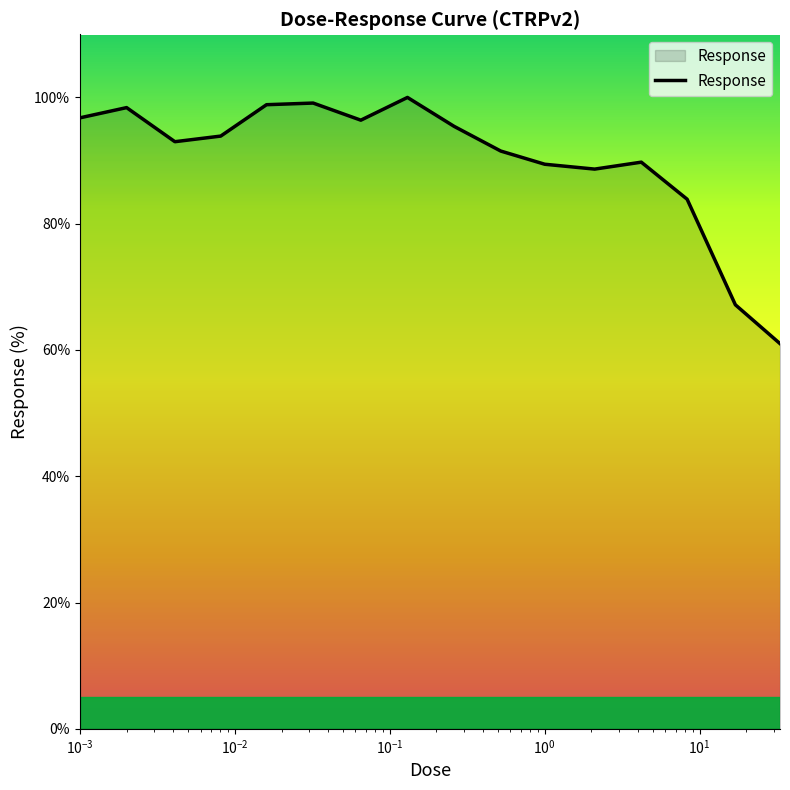

What is the maximum value shown in the chart?

100.0